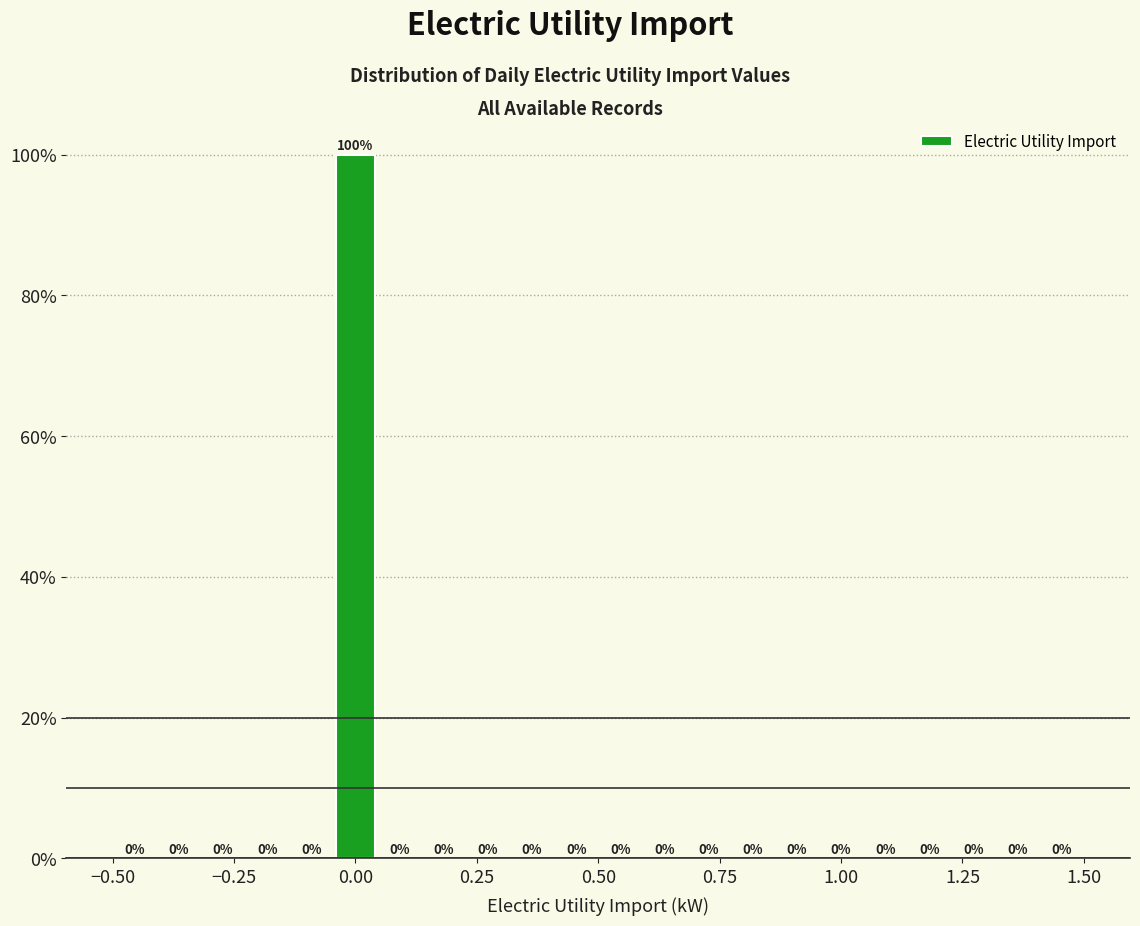

Around what value on the x-axis is the tallest bar? Give the approximate position of its centre, as read against the axis.

0.00